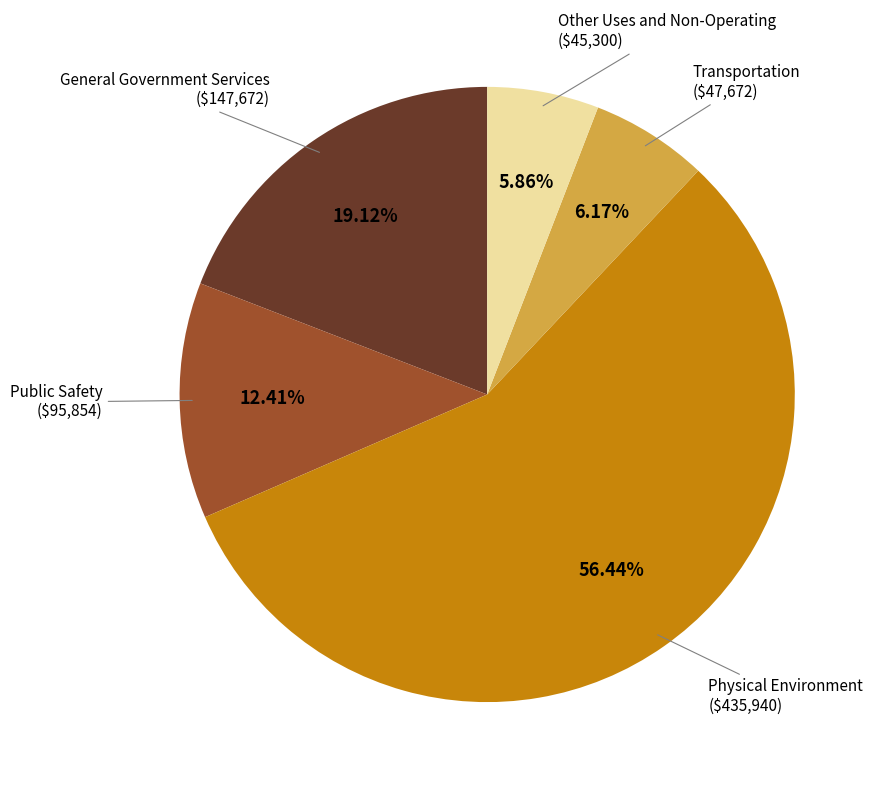

Approximately how many times larger is the value at Physical Environment compared to Transportation?

9.1